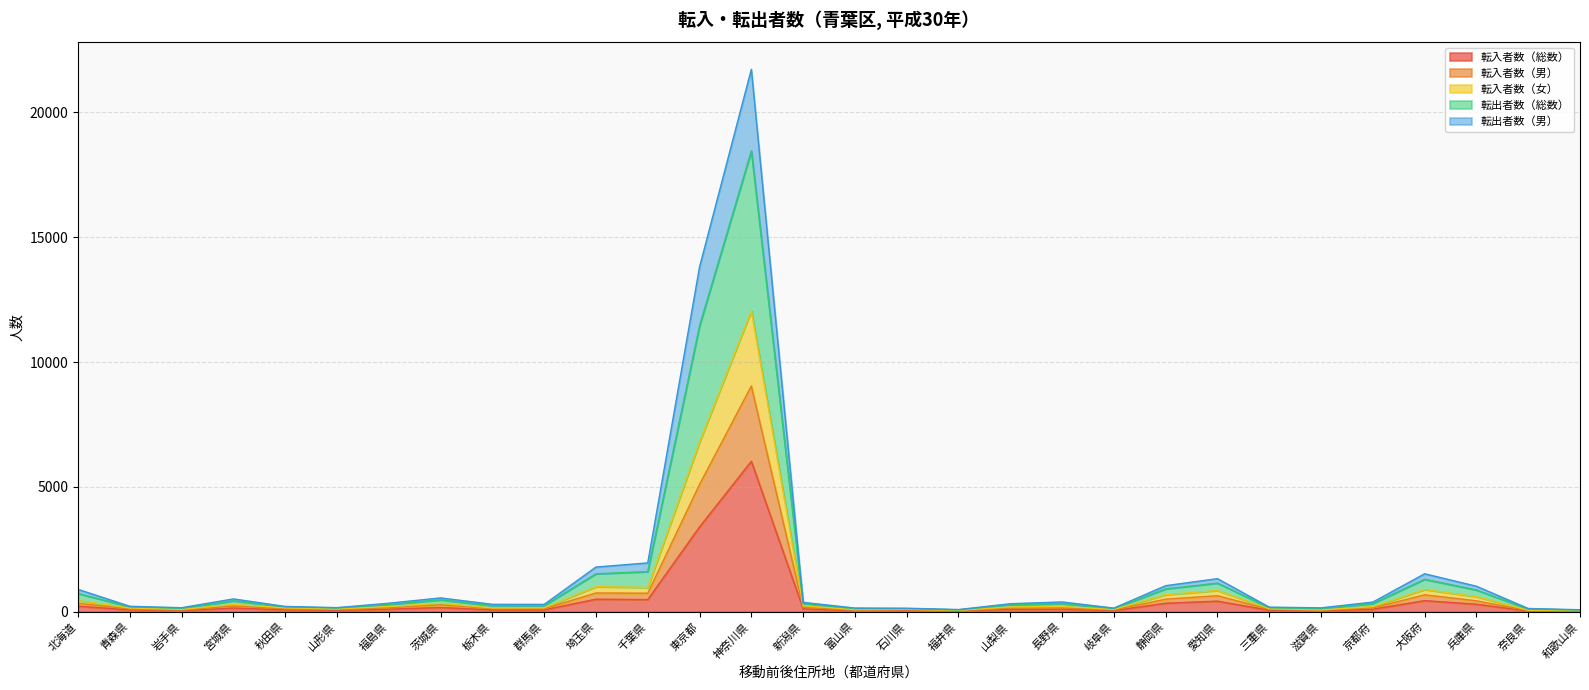

Is it true that 転入者数（男） equals 3222 at 東京都?

False